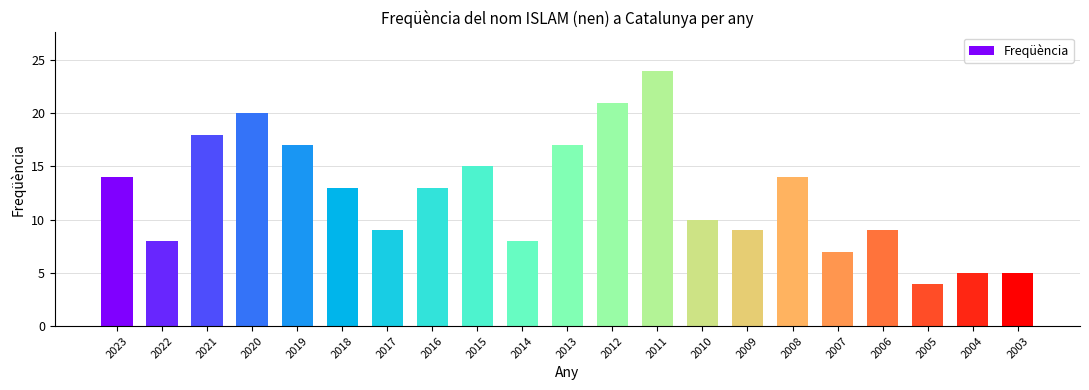

What is the change in value from 2018 to 2010?

-3